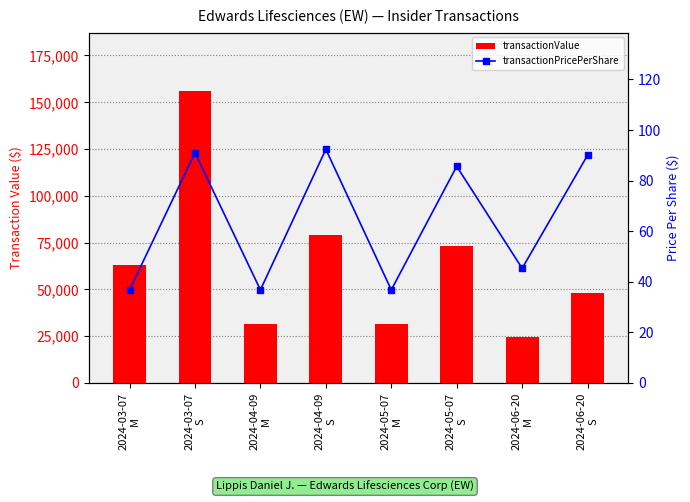

How many distinct data groups are displayed?

2